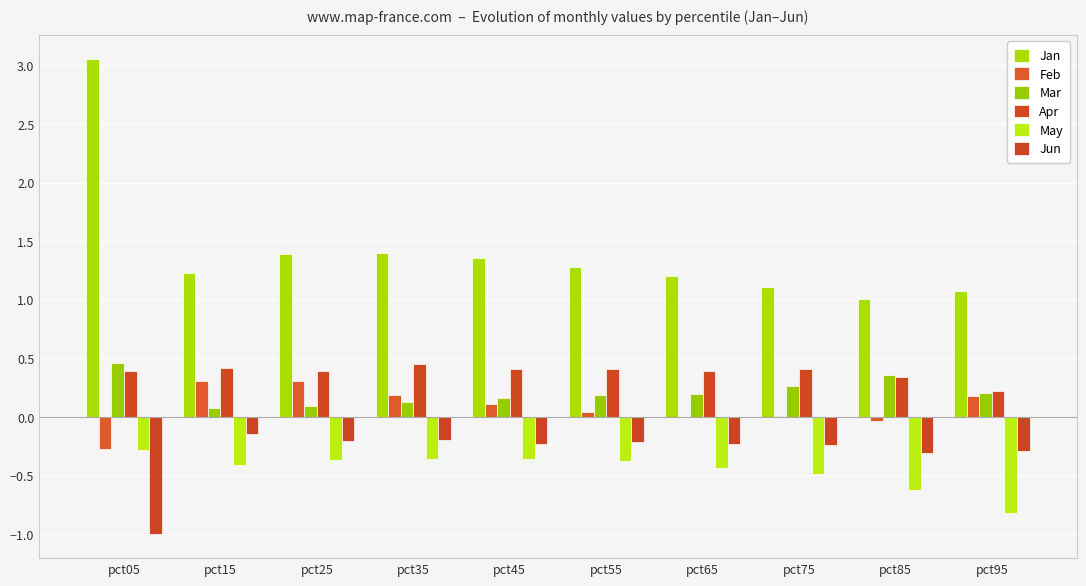

Which category has the highest value across all series?

pct05